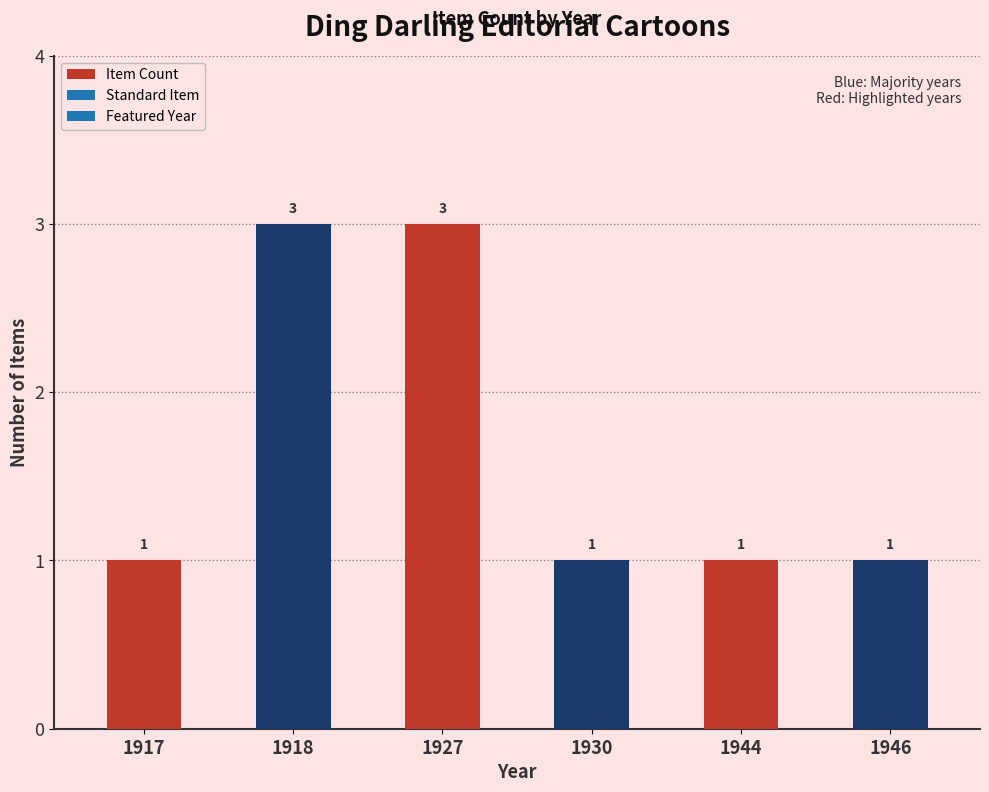

What is the sum of the values at 1918 and 1944?

4